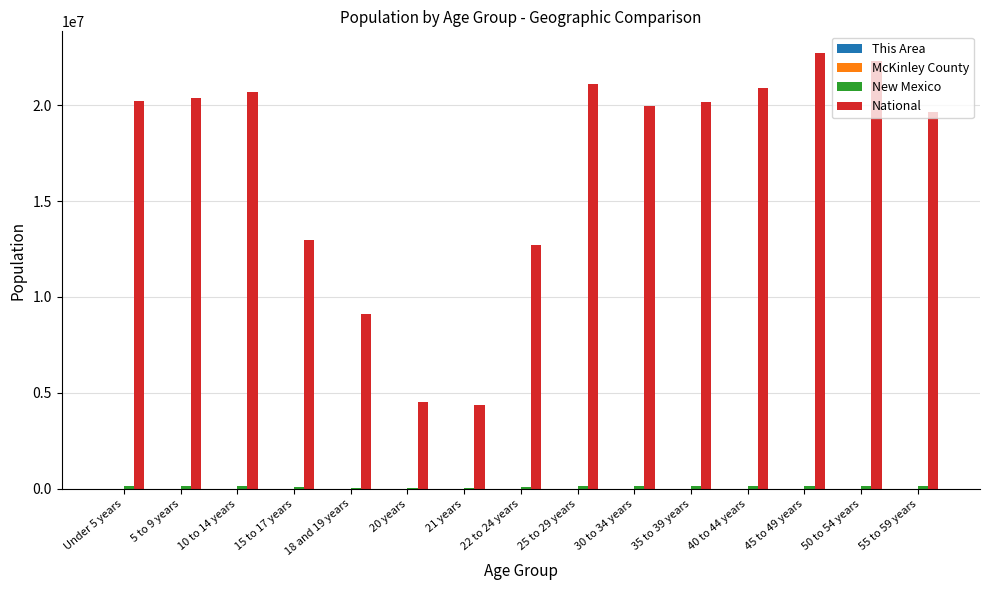

Does the chart contain stacked bars?

No